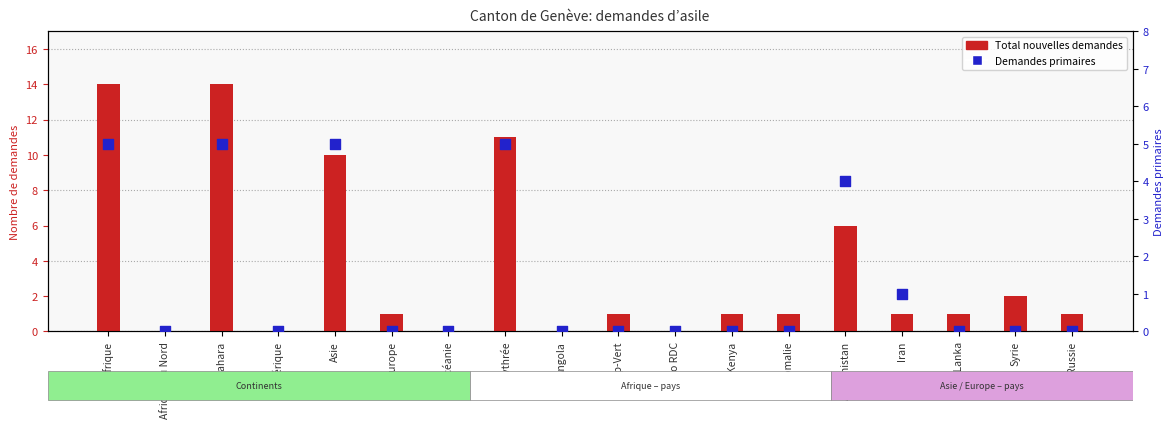

At how many categories does at least one series exceed 3?

5